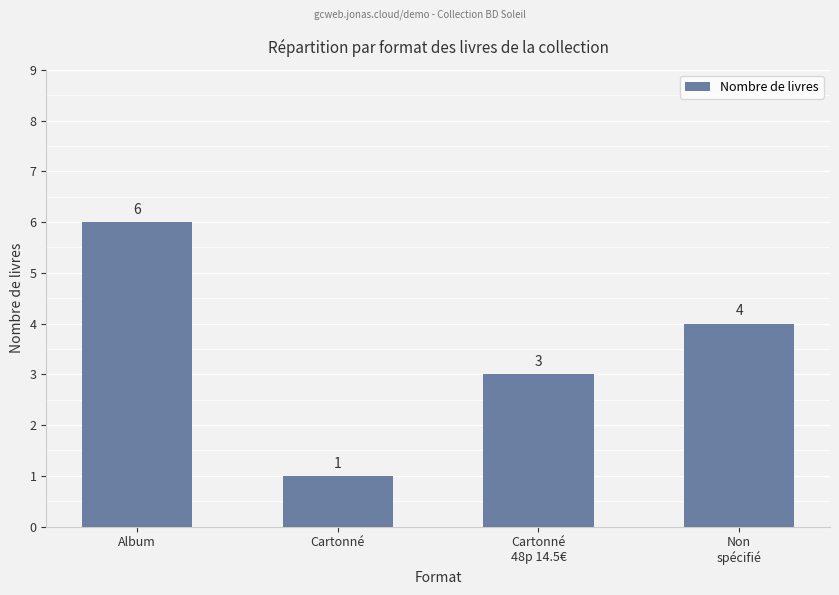

What is the label of the 3rd bar from the left?

Cartonné
48p 14.5€